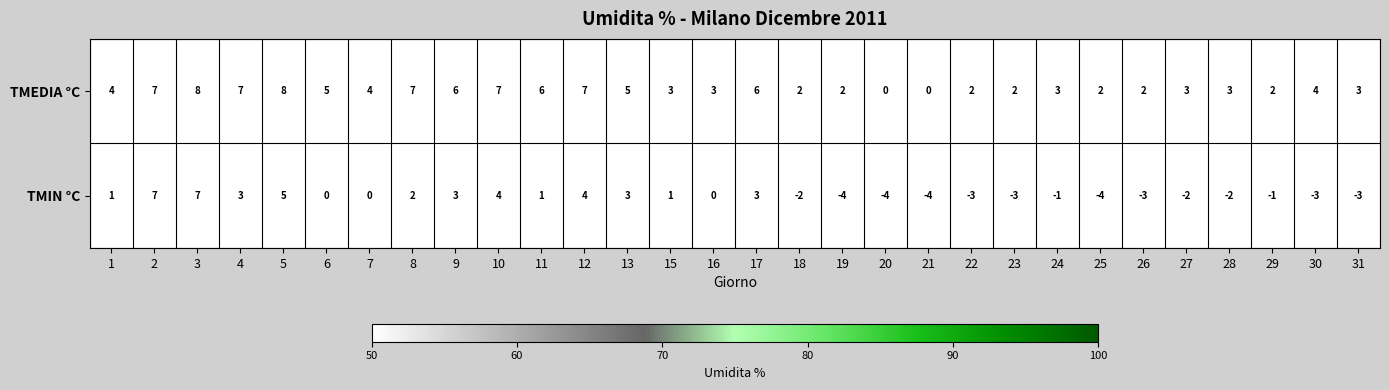

What is the maximum value for TMIN °C?

7